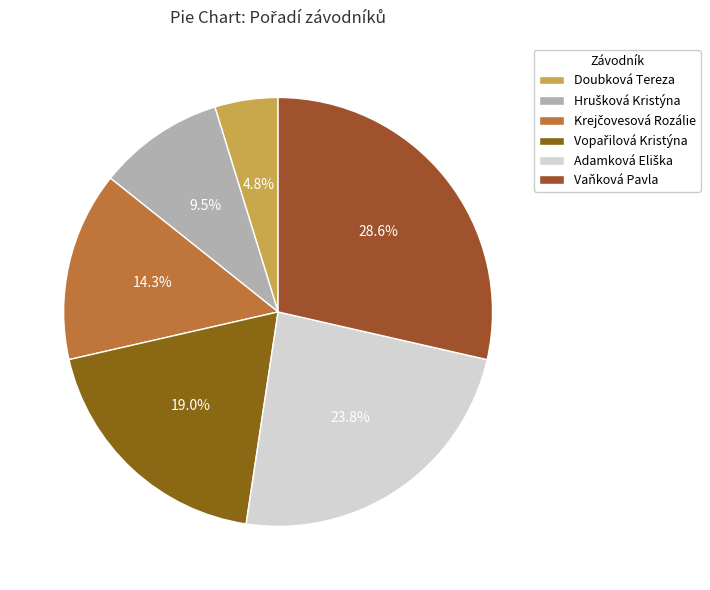

What is the change in value from Hrušková Kristýna to Vopařilová Kristýna?

+2